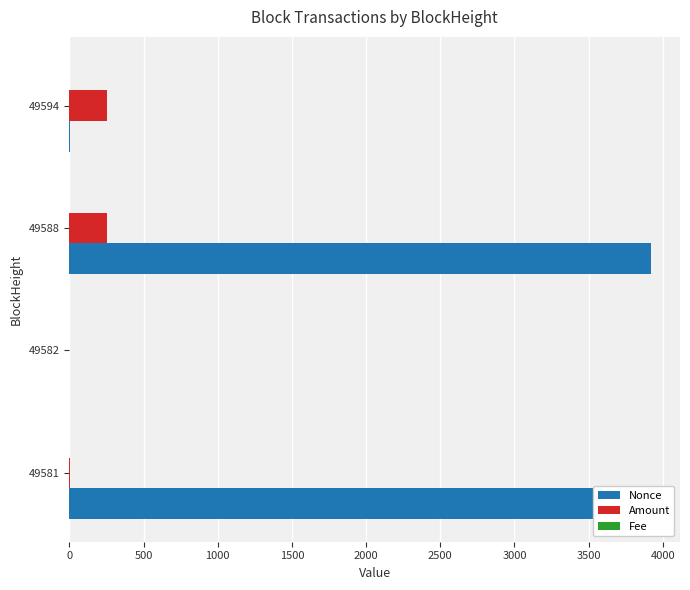

Which series changed the most between 49581 and 49582?

Nonce